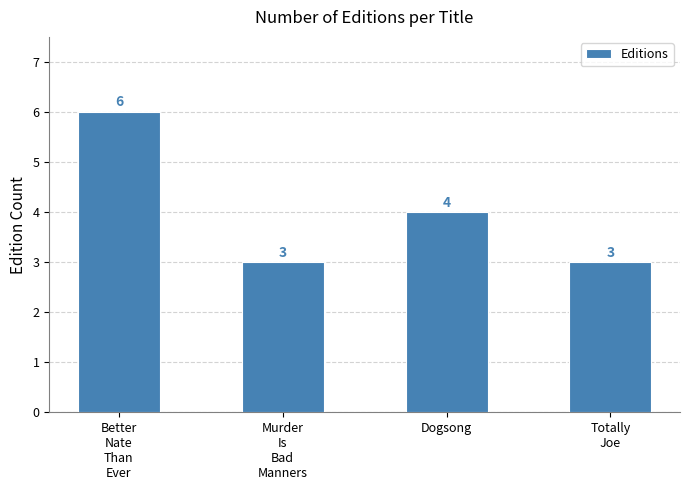

What is the label of the 2nd bar from the right?

Dogsong